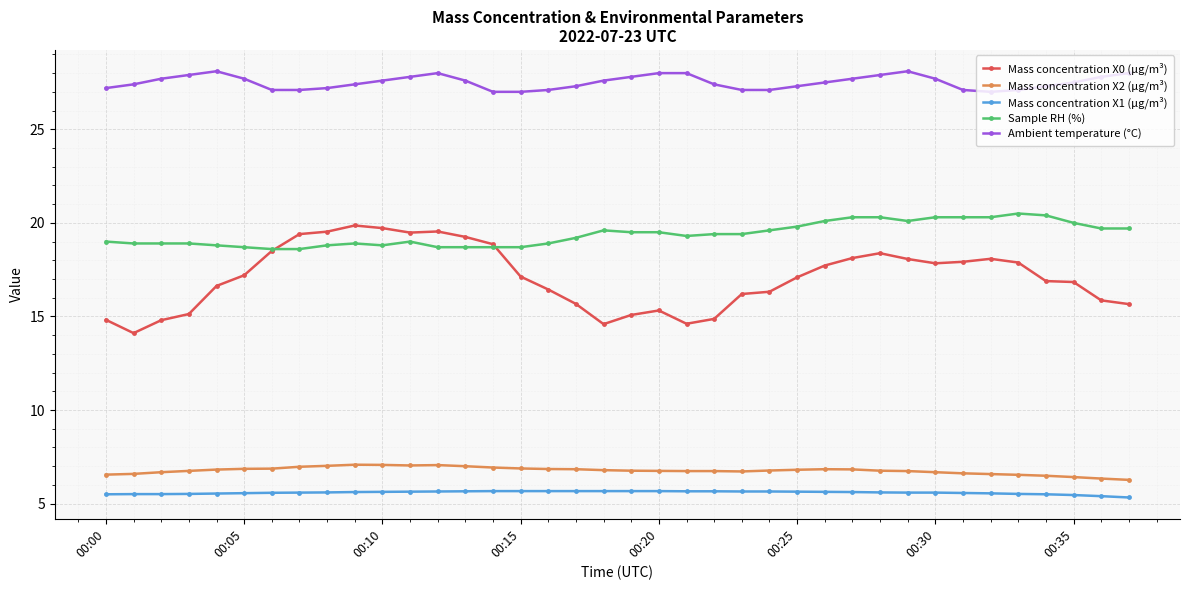

Which series has the largest total across all categories?

Ambient temperature (°C)